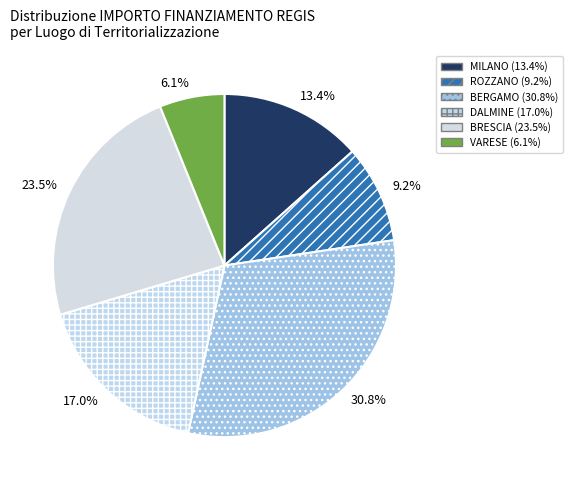

How many slices are in this pie chart?

6